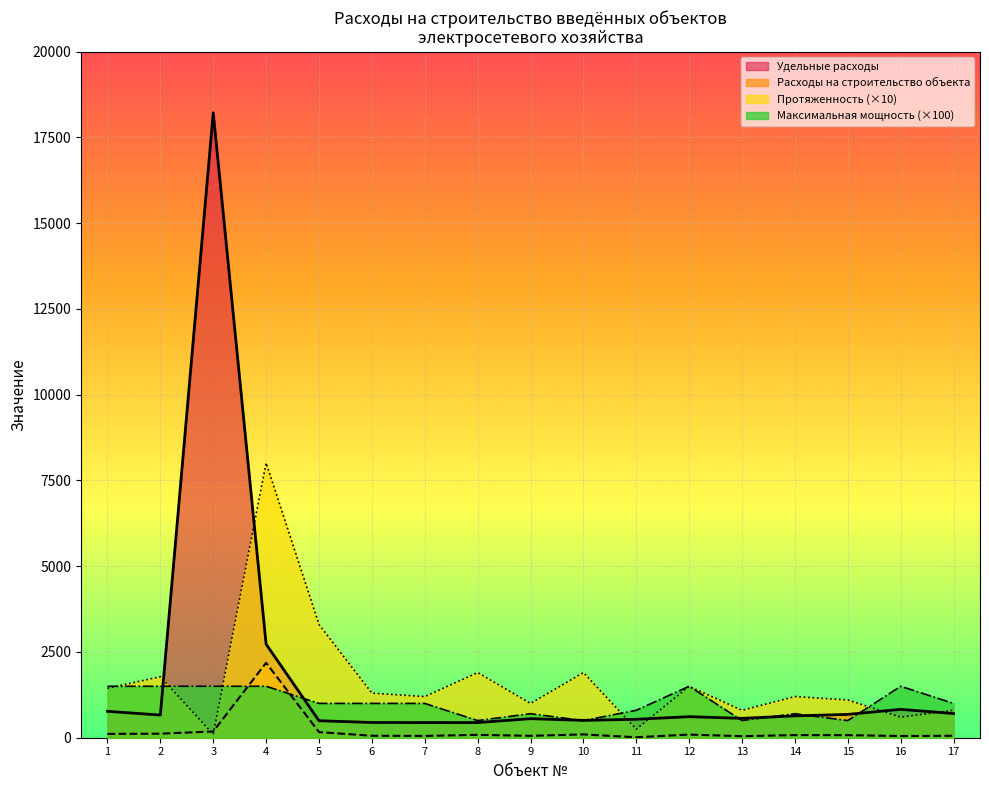

What is the approximate value of Расходы на строительство объекта at 15?

74.8